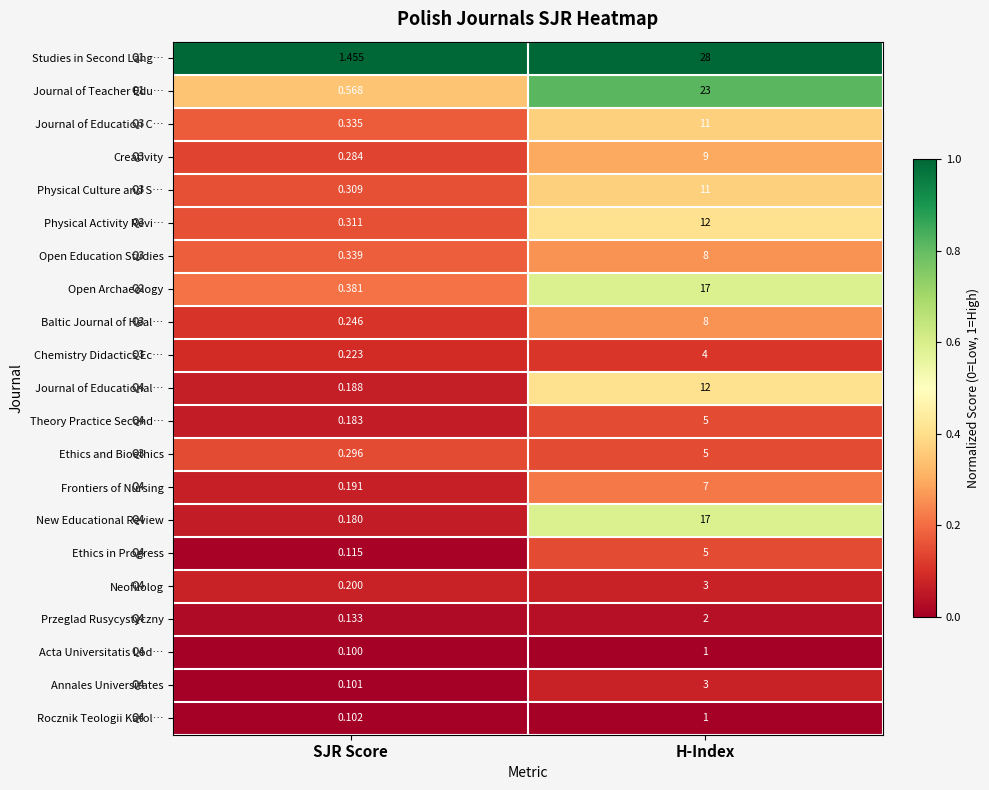

At SJR Score, list the series in order from smallest to largest.

Acta Universitatis Lod…, Annales Universitates, Rocznik Teologii Katol…, Ethics in Progress, Przeglad Rusycystyczny, New Educational Review, Theory Practice Second…, Journal of Educational…, Frontiers of Nursing, Neofilolog, Chemistry Didactics Ec…, Baltic Journal of Heal…, Creativity, Ethics and Bioethics, Physical Culture and S…, Physical Activity Revi…, Journal of Education C…, Open Education Studies, Open Archaeology, Journal of Teacher Edu…, Studies in Second Lang…